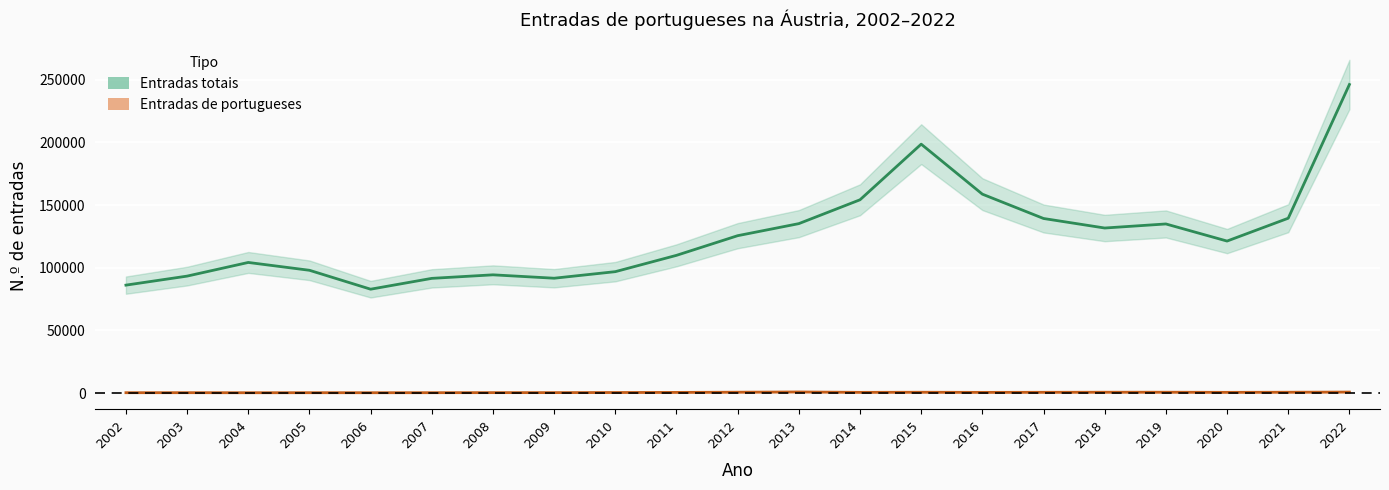

Count the number of data series in this chart.

2